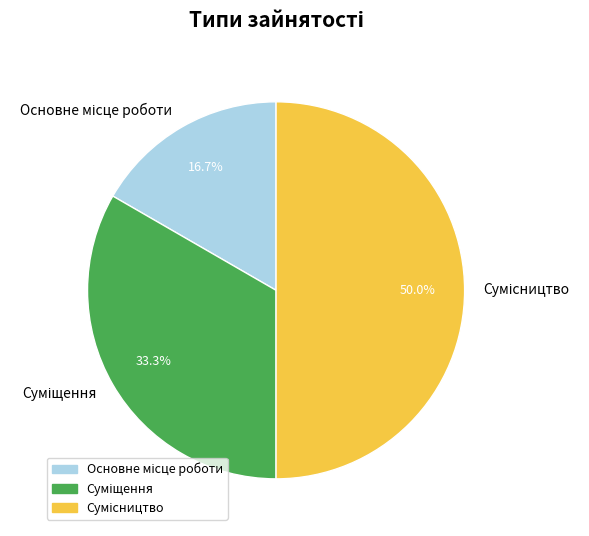

Which category has the smallest portion of the pie?

Основне місце роботи